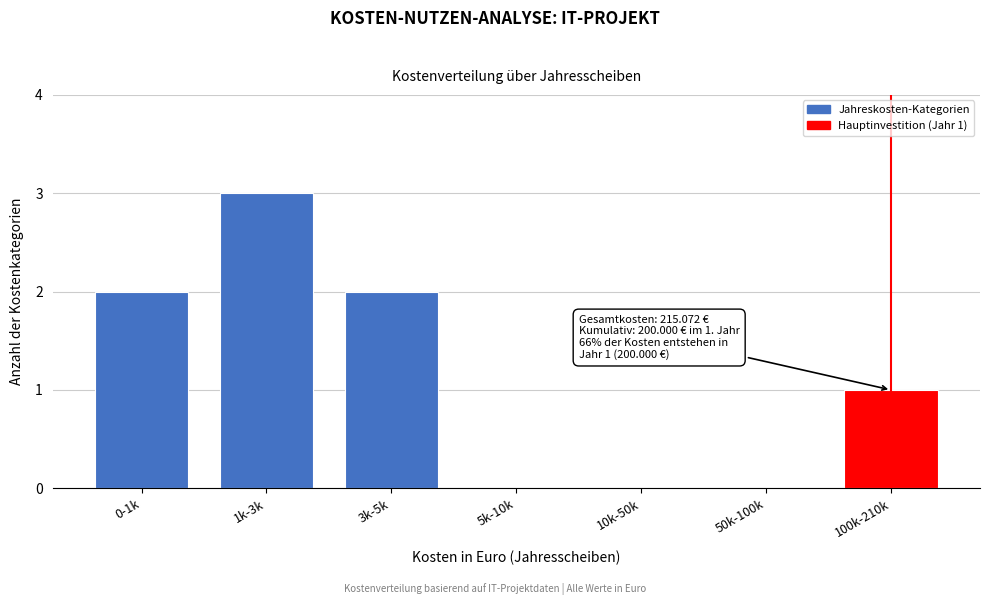

Reading right to left, list all the values displayed in this chart.

100k-210k=1	50k-100k=0	10k-50k=0	5k-10k=0	3k-5k=2	1k-3k=3	0-1k=2